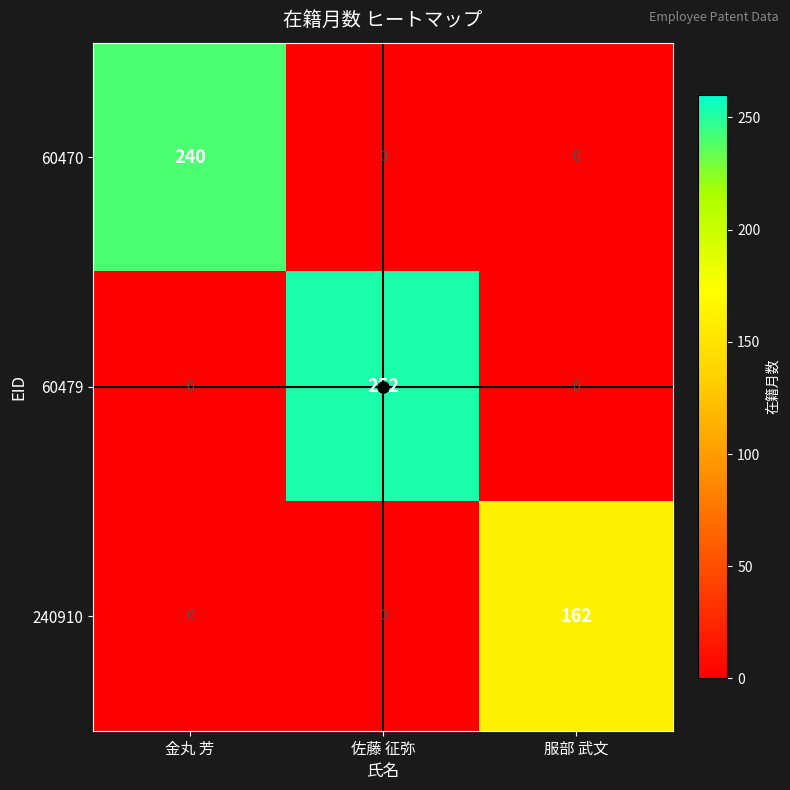

What is the sum of all 240910 values?

162